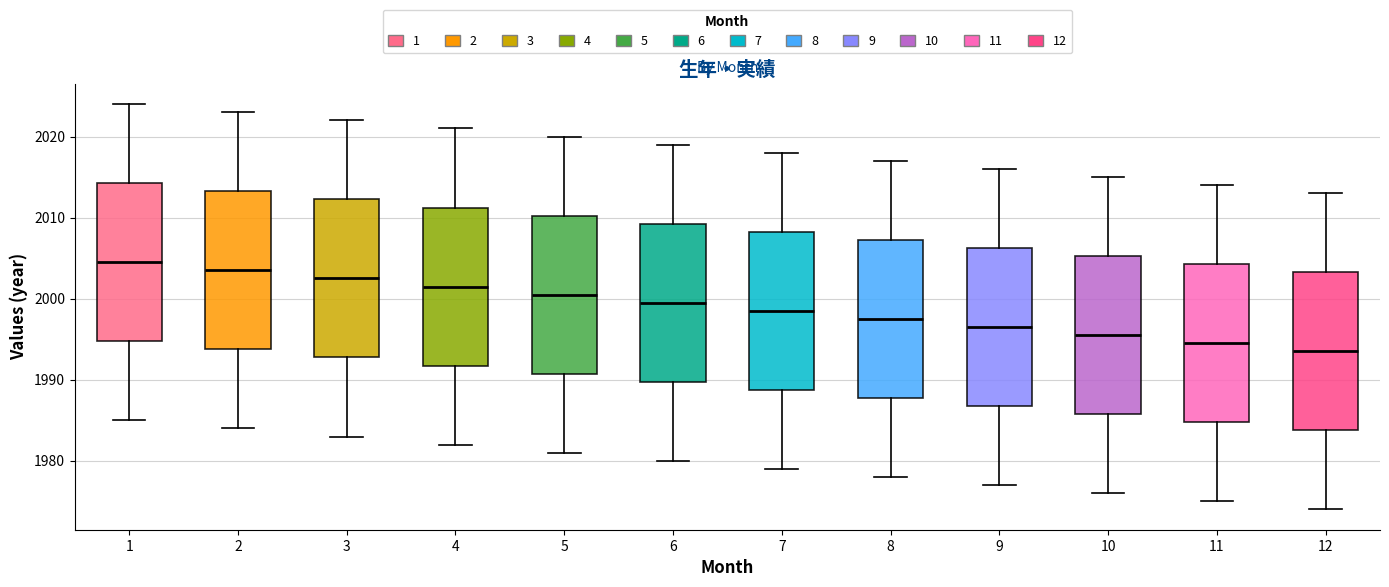

Reading left to right, transcribe this box plot: for each box, give where its median line is, the range the box spans, and where its two whiskers end, as read against the y-axis. The values are not printed on the chart, so give them approximately, as read against the axis.

1: median 2005, box 1995 to 2014, whiskers 1985 to 2024
2: median 2004, box 1994 to 2013, whiskers 1984 to 2023
3: median 2003, box 1993 to 2012, whiskers 1983 to 2022
4: median 2002, box 1992 to 2011, whiskers 1982 to 2021
5: median 2001, box 1991 to 2010, whiskers 1981 to 2020
6: median 2000, box 1990 to 2009, whiskers 1980 to 2019
7: median 1999, box 1989 to 2008, whiskers 1979 to 2018
8: median 1998, box 1988 to 2007, whiskers 1978 to 2017
9: median 1997, box 1987 to 2006, whiskers 1977 to 2016
10: median 1996, box 1986 to 2005, whiskers 1976 to 2015
11: median 1995, box 1985 to 2004, whiskers 1975 to 2014
12: median 1994, box 1984 to 2003, whiskers 1974 to 2013